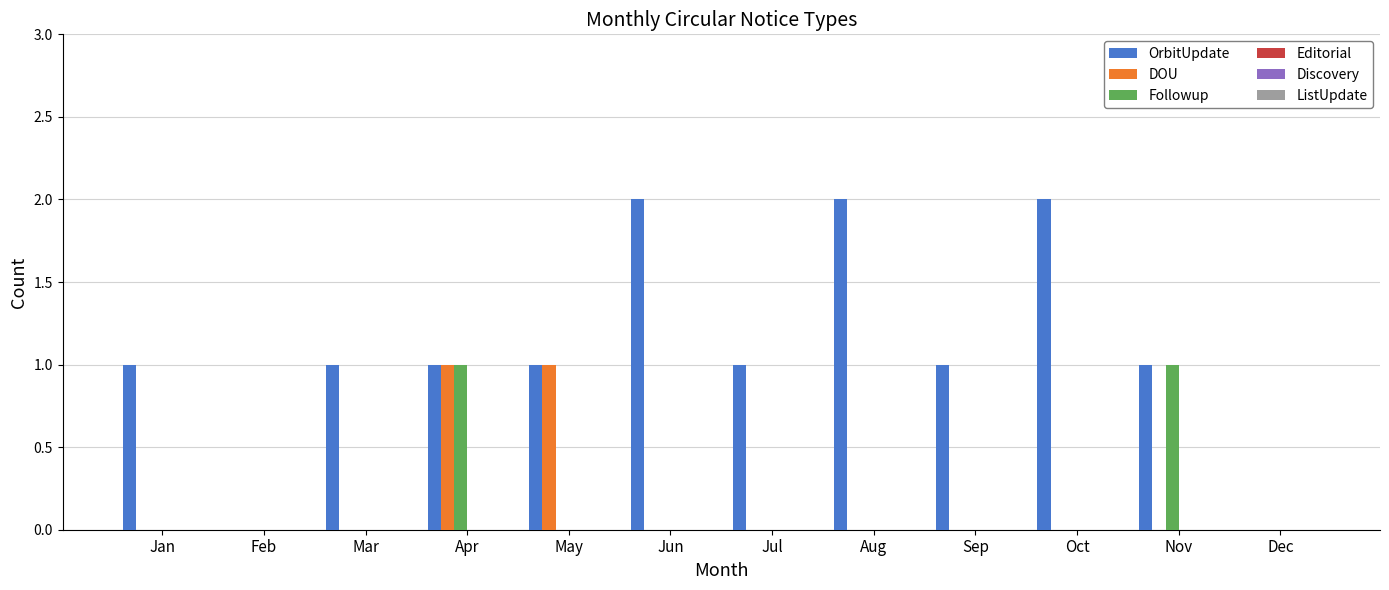

Which series changed the most between Mar and Oct?

OrbitUpdate